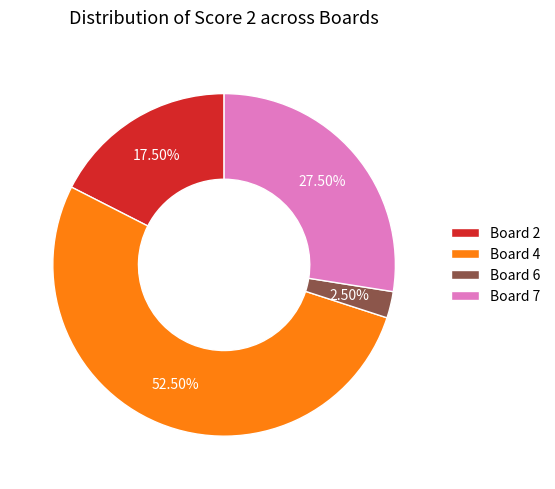

What is the majority slice?

Board 4